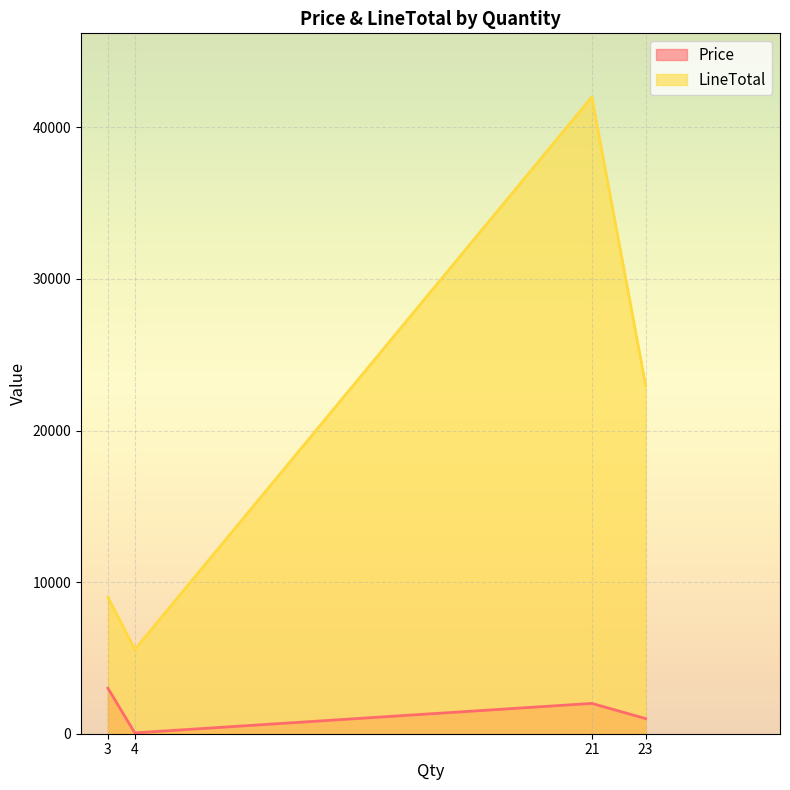

True or false: LineTotal has more than 0 interior local peaks.

True